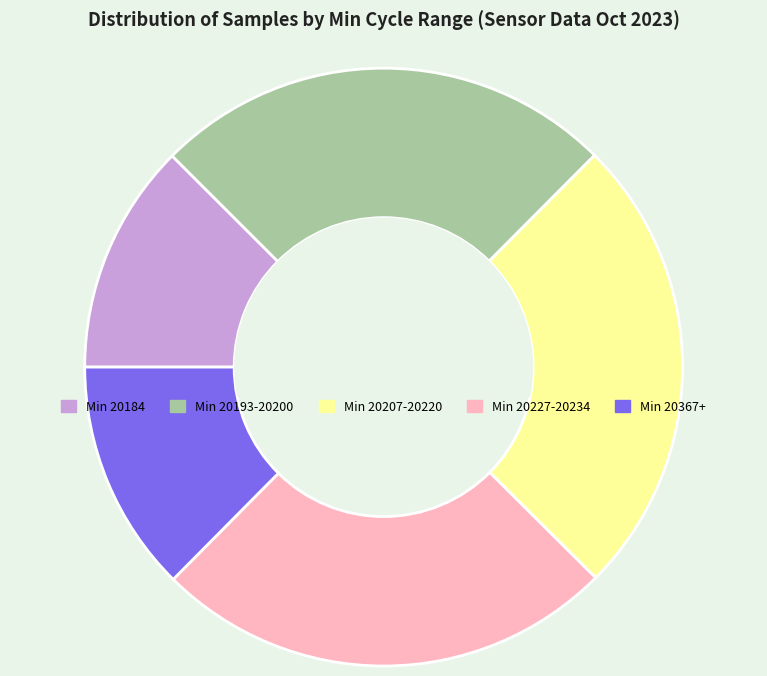

Does Min 20227-20234 represent more than half of the total?

No